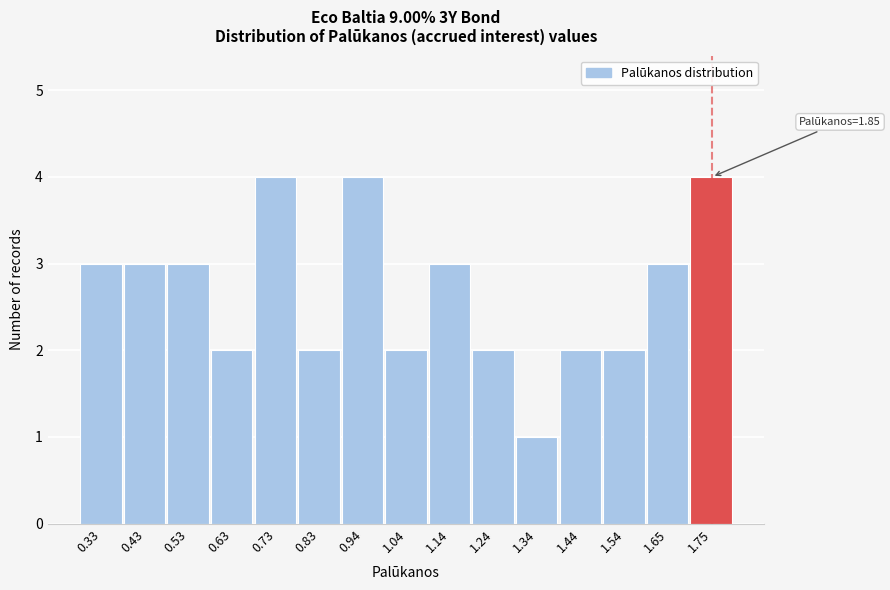

Reading left to right, transcribe all the data shown in this chart.

0.33=3	0.43=3	0.53=3	0.63=2	0.73=4	0.83=2	0.94=4	1.04=2	1.14=3	1.24=2	1.34=1	1.44=2	1.54=2	1.65=3	1.75=4